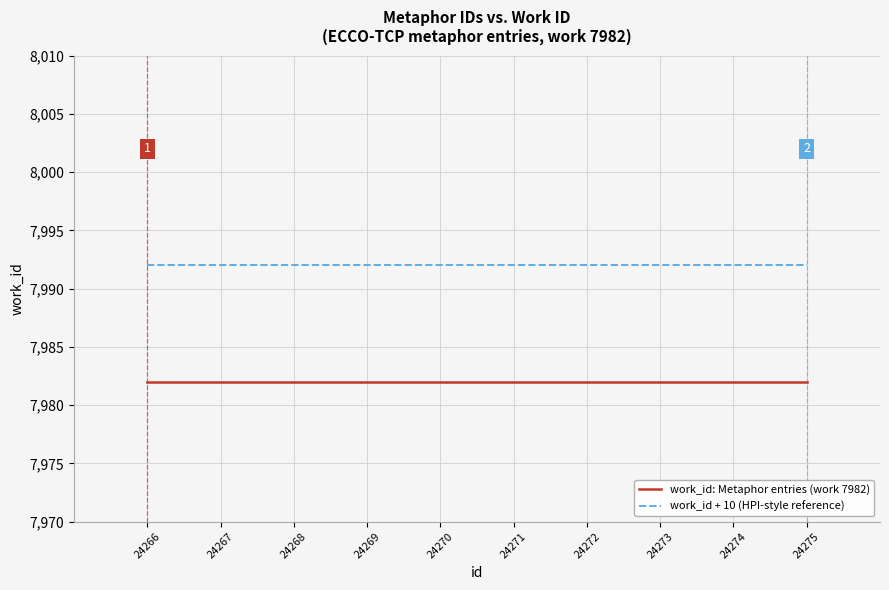

List the series in order of their overall mean, lowest first.

work_id: Metaphor entries (work 7982), work_id + 10 (HPI-style reference)